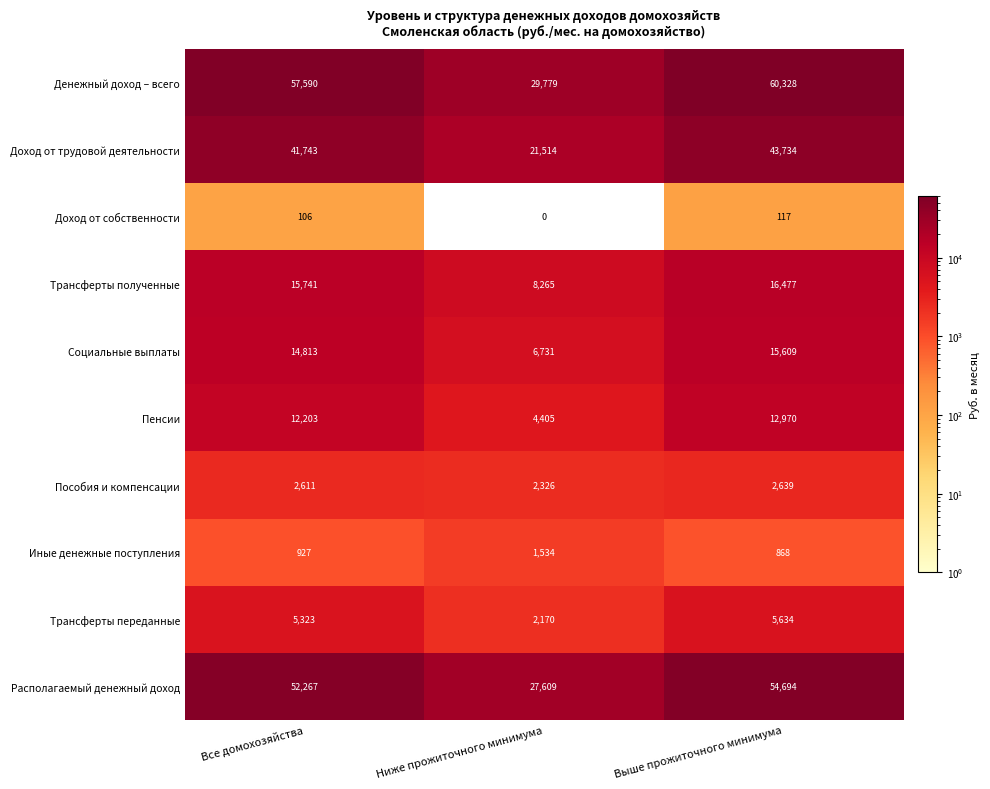

What is the sum of the Доход от собственности values at Выше прожиточного минимума and Ниже прожиточного минимума?

117